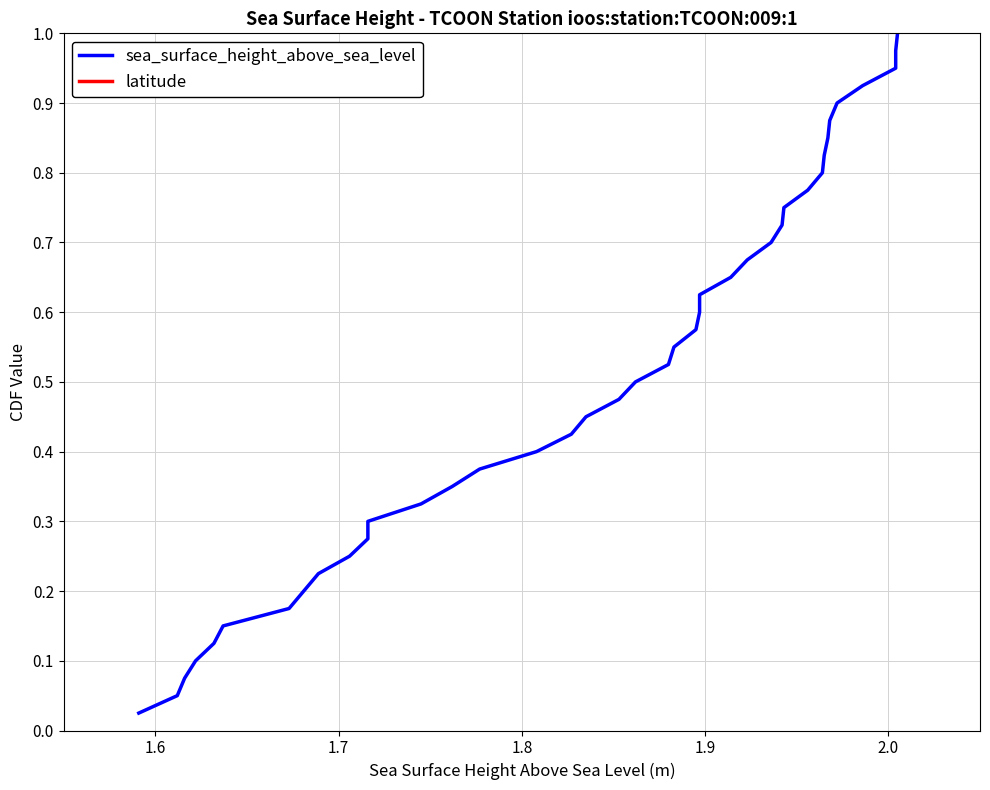

What is the value of the sea_surface_height_above_sea_level point at the 16th from the left?

0.4